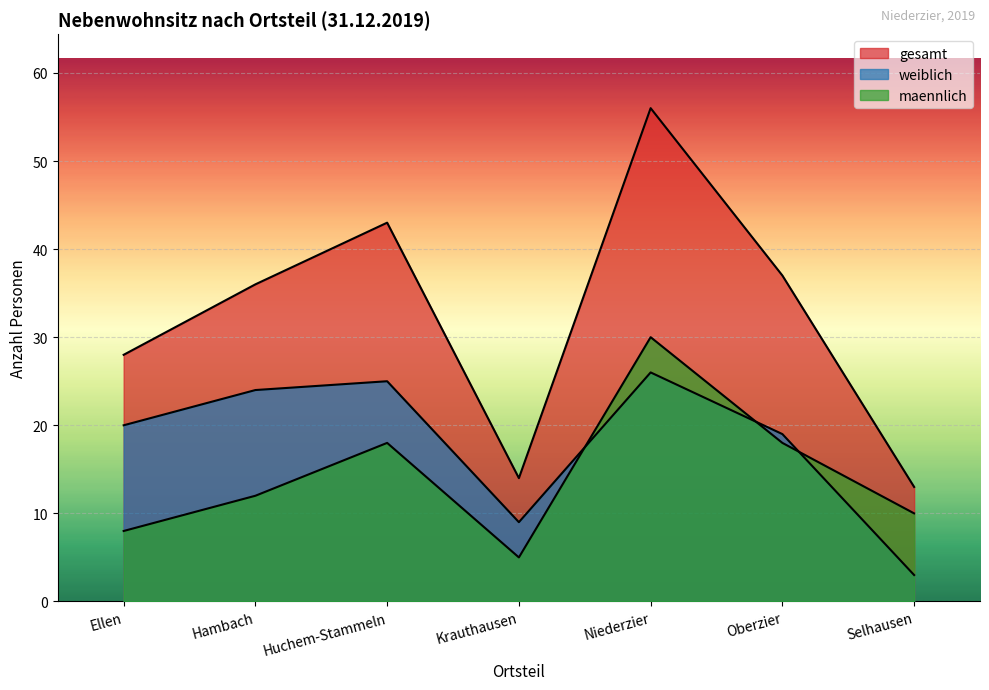

True or false: gesamt has a value of 13 at Selhausen.

True